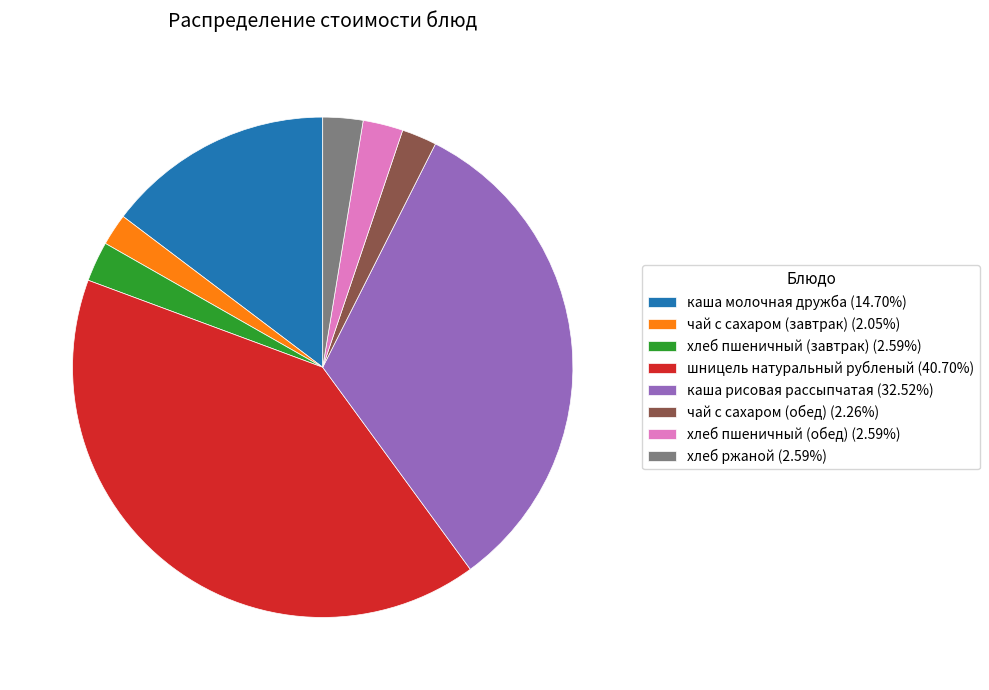

Does хлеб пшеничный (обед) represent more than half of the total?

No